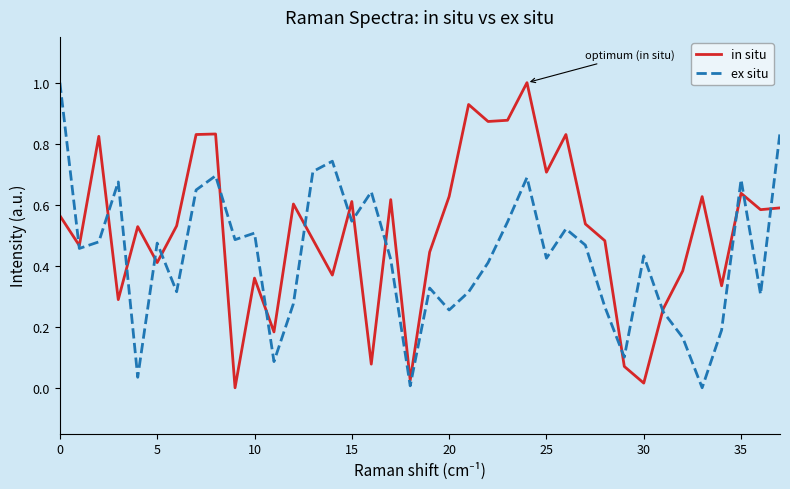

At how many categories does at least one series exceed 0?

38